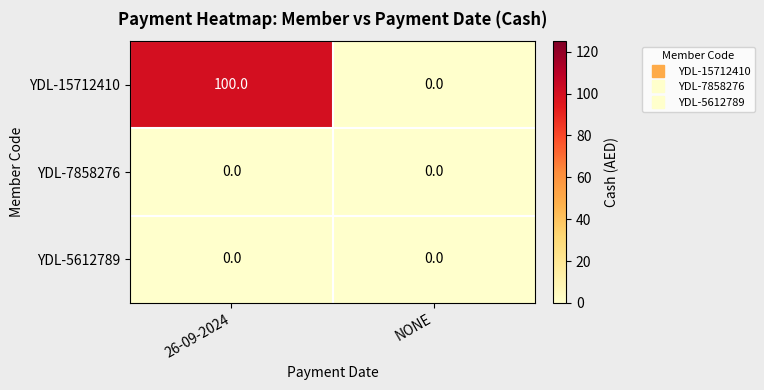

How many data points does each series have?

2